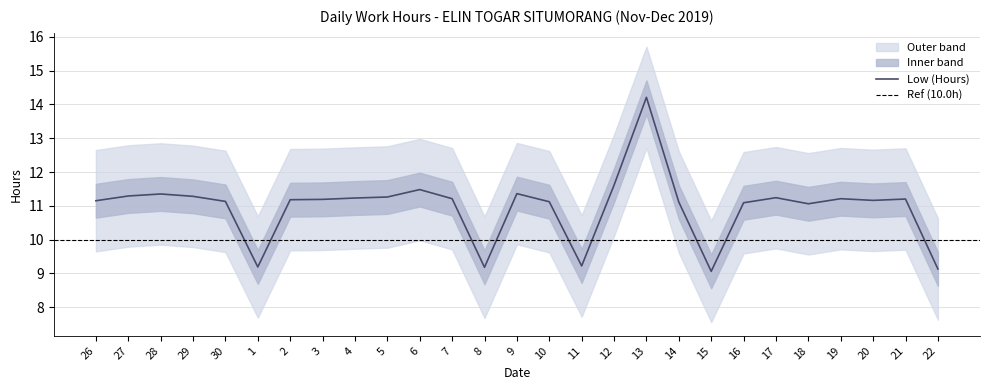

Which has a higher value, 30 or 15?

30